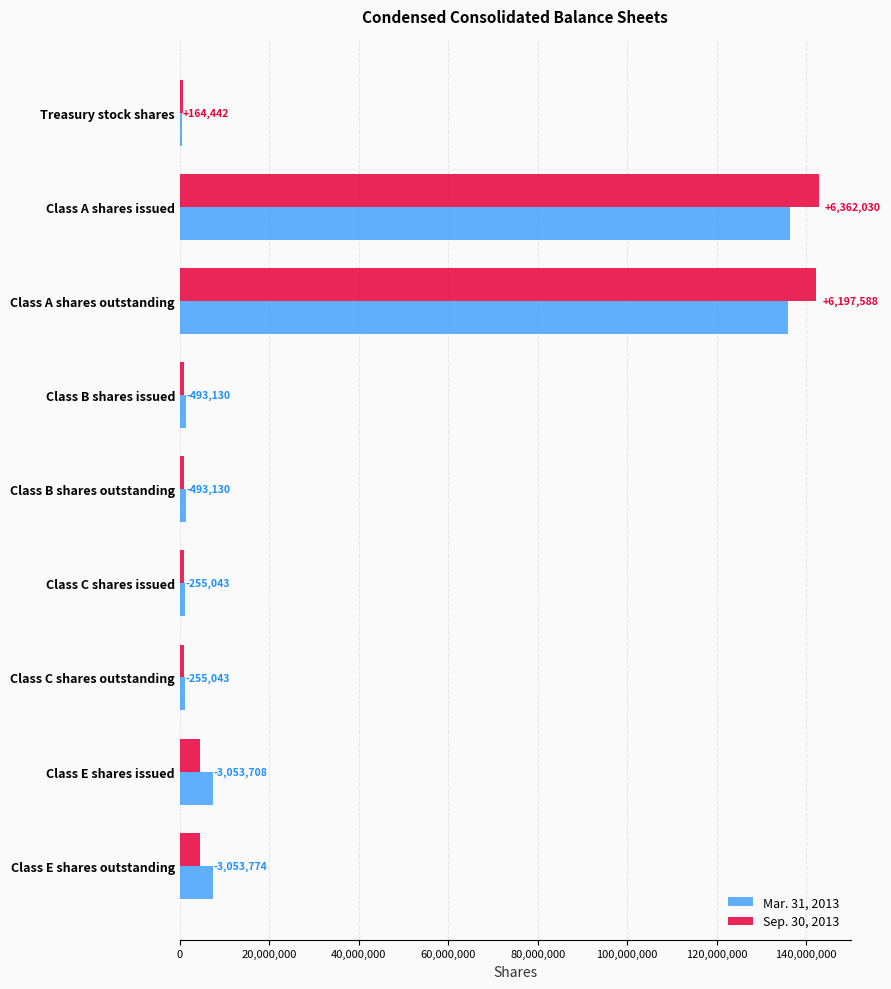

What are all the series names shown in the legend?

Mar. 31, 2013, Sep. 30, 2013